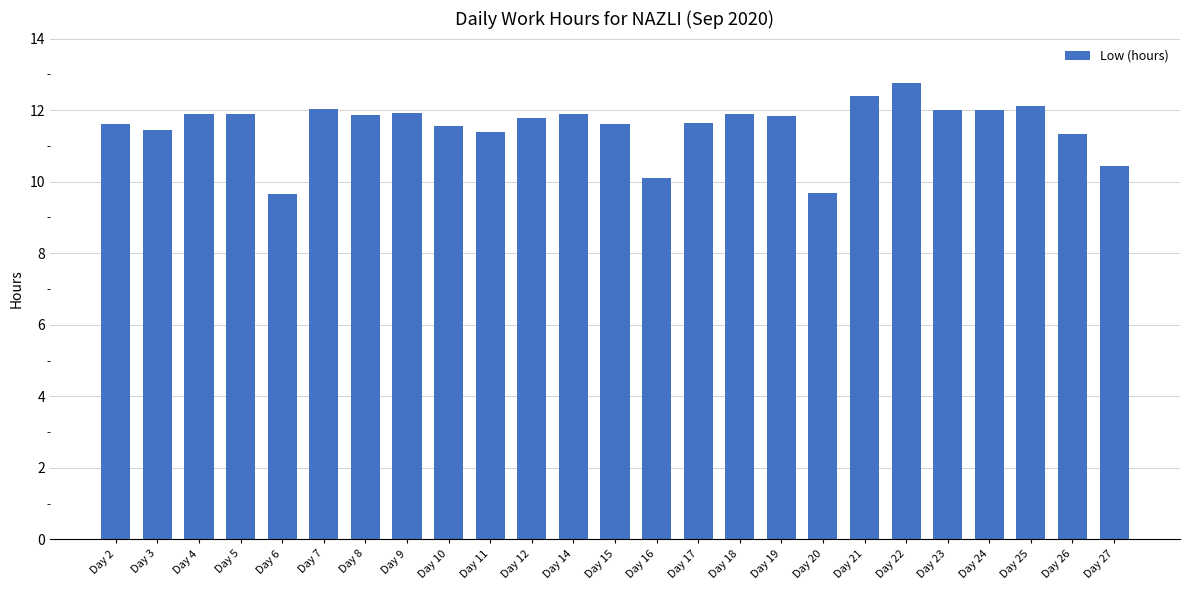

What is the change in value from Day 3 to Day 5?

+0.4